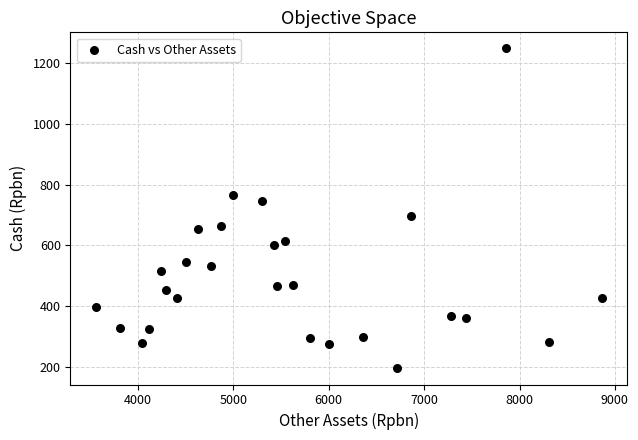

What is the range of Y values (max minus min)?

1053.0